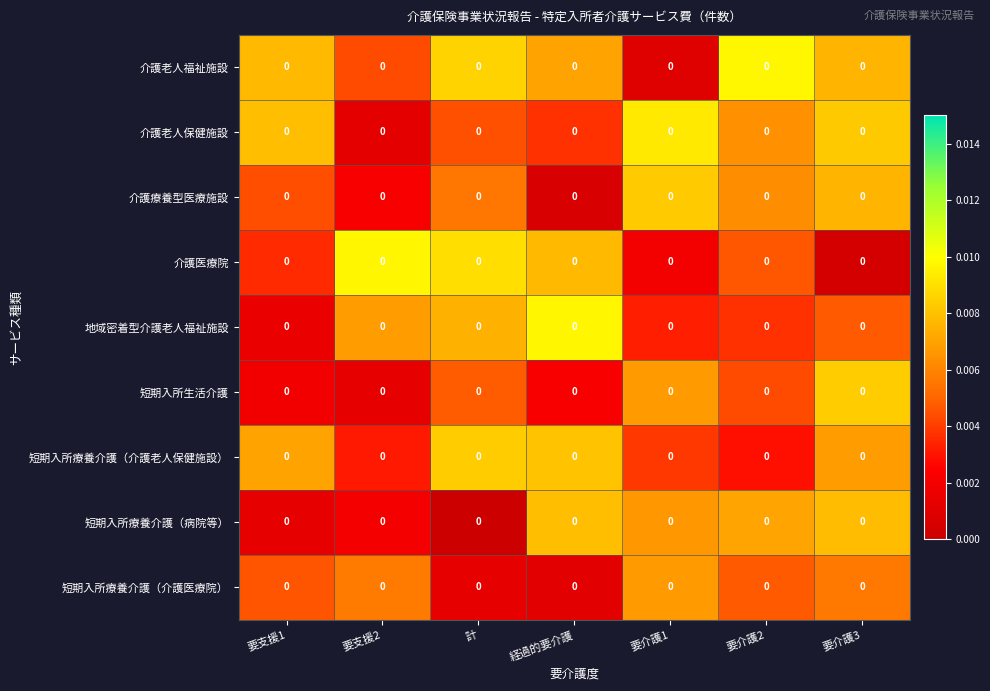

Which series has the widest spread of values?

介護医療院